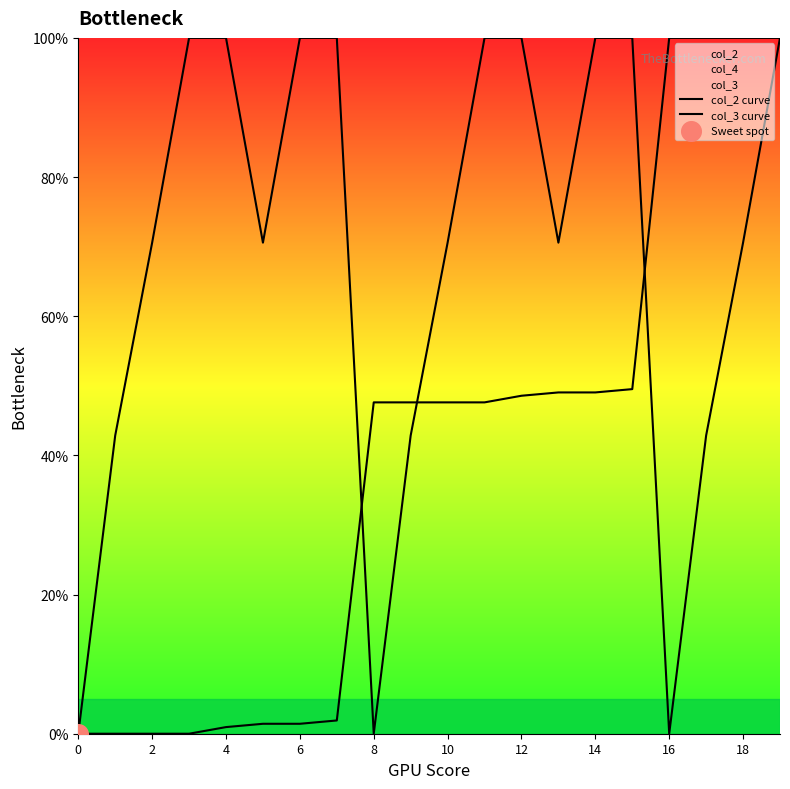

Which series has the widest spread of Y values?

col_2 curve